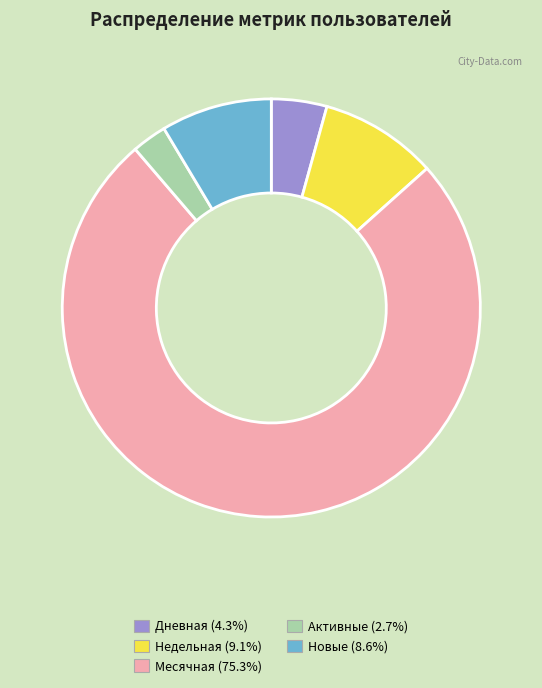

Which category accounts for the majority?

Месячная